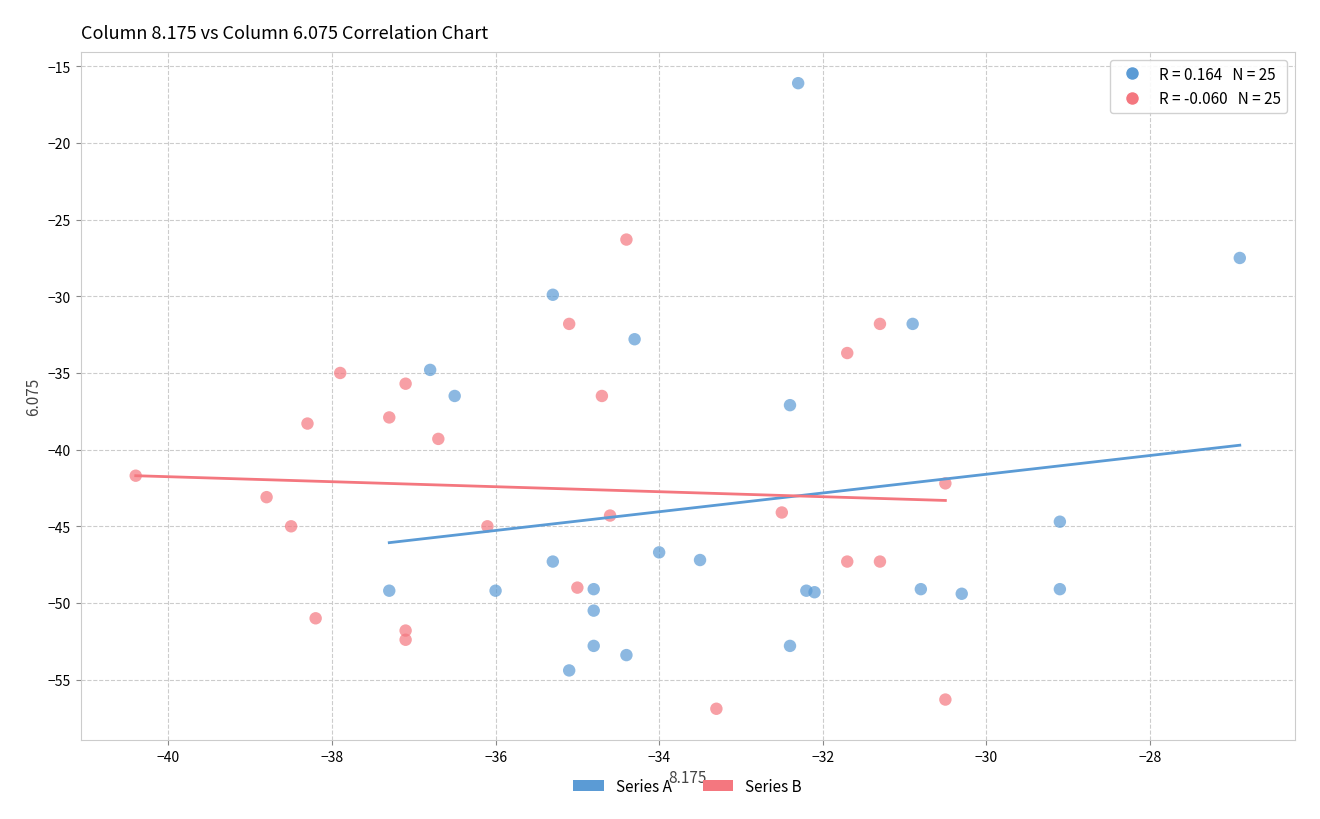

What are all the series names shown in the legend?

Series A, Series B